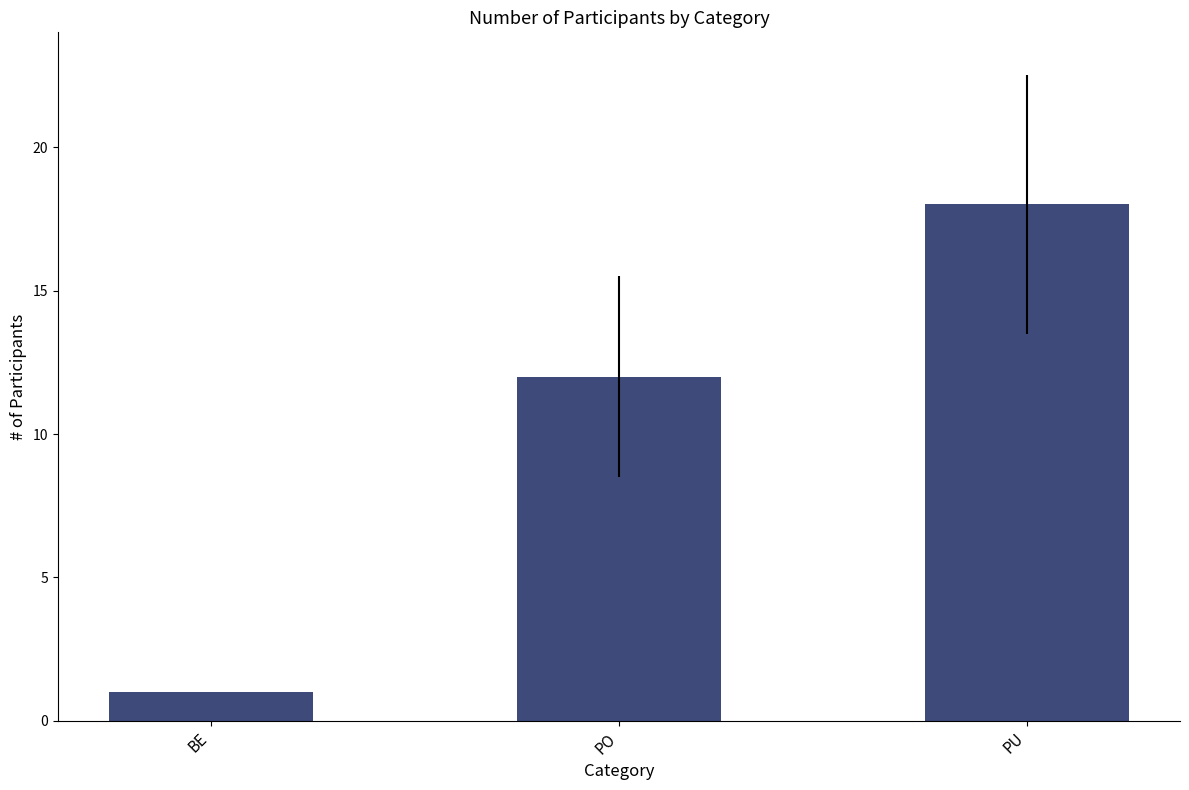

Where is the data nearest to the value 9?

PO